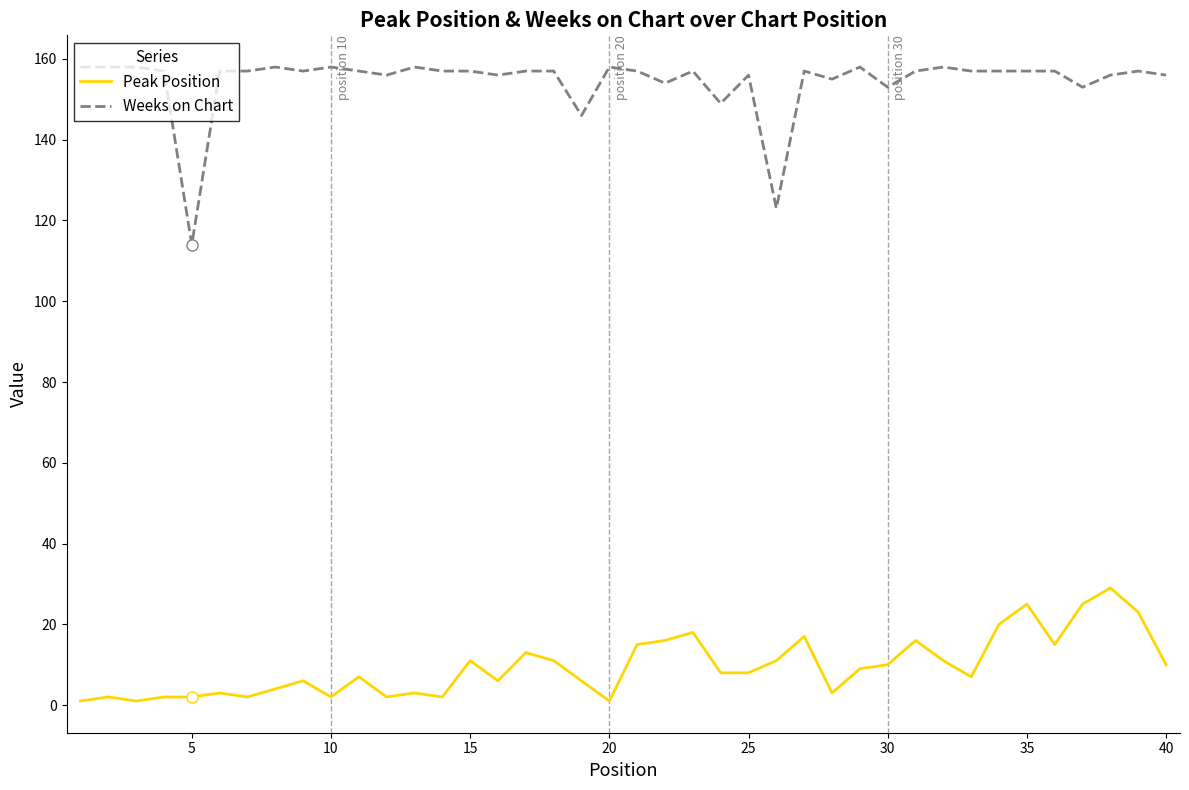

Reading left to right, what are all the values shown in this chart?

Peak Position: 1	2	1	2	2	3	2	4	6	2	7	2	3	2	11	6	13	11	6	1	15	16	18	8	8	11	17	3	9	10	16	11	7	20	25	15	25	29	23	10
Weeks on Chart: 158	158	158	157	114	157	157	158	157	158	157	156	158	157	157	156	157	157	146	158	157	154	157	149	156	123	157	155	158	153	157	158	157	157	157	157	153	156	157	156